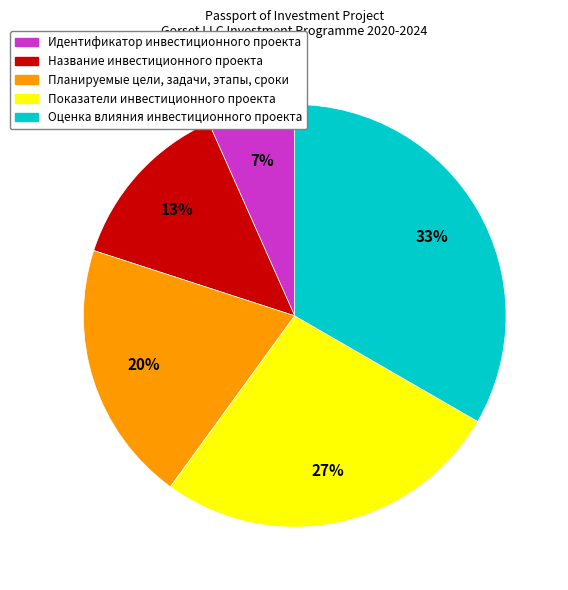

True or false: Показатели инвестиционного проекта accounts for 27% of the total.

True